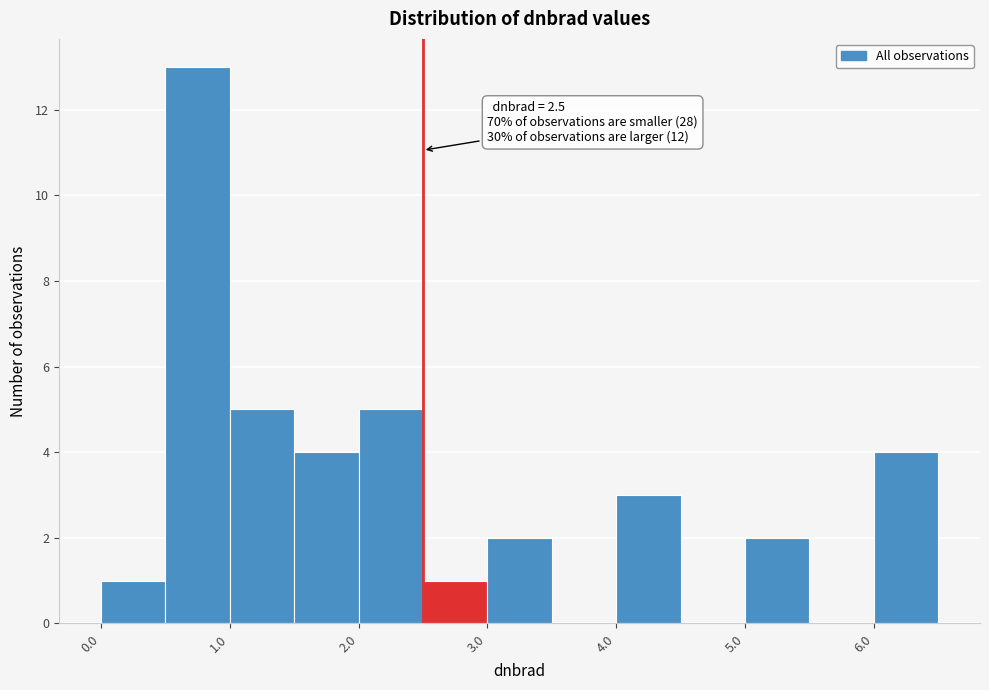

Which range on the x-axis has the tallest bar?

0.5 to 1.0